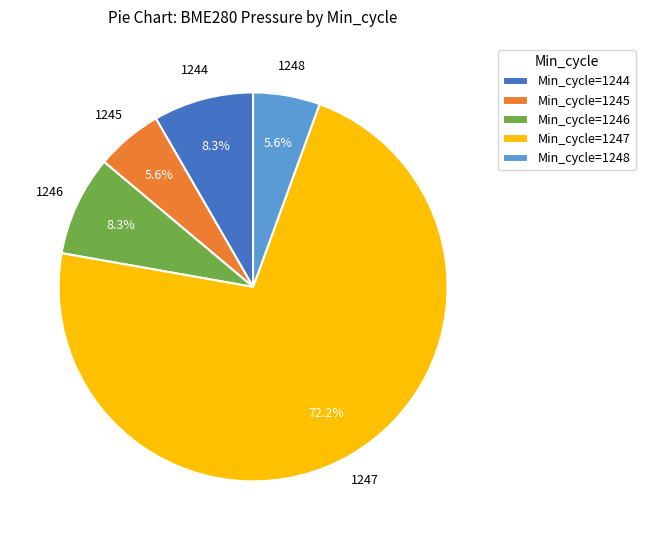

What portion of the pie excludes Min_cycle=1247?

27.8%